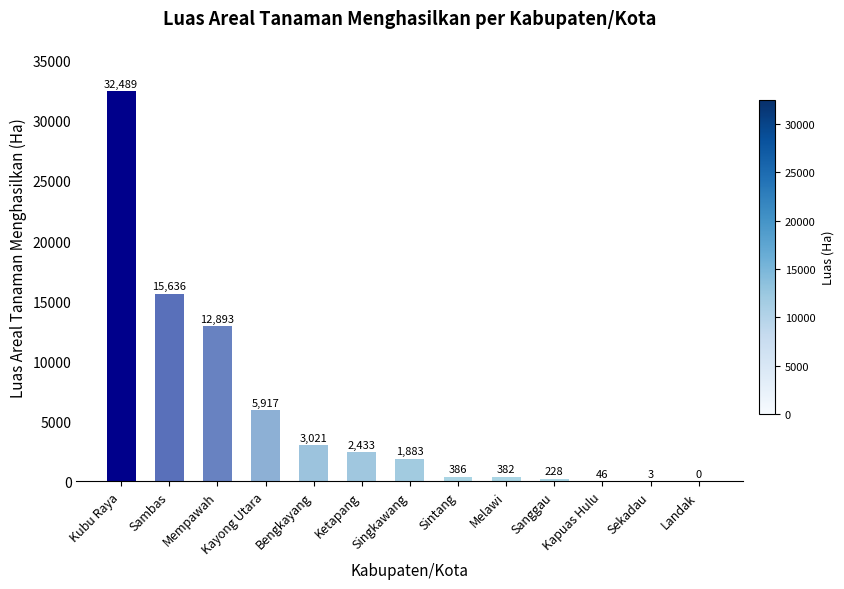

How many data points does each series have?

13